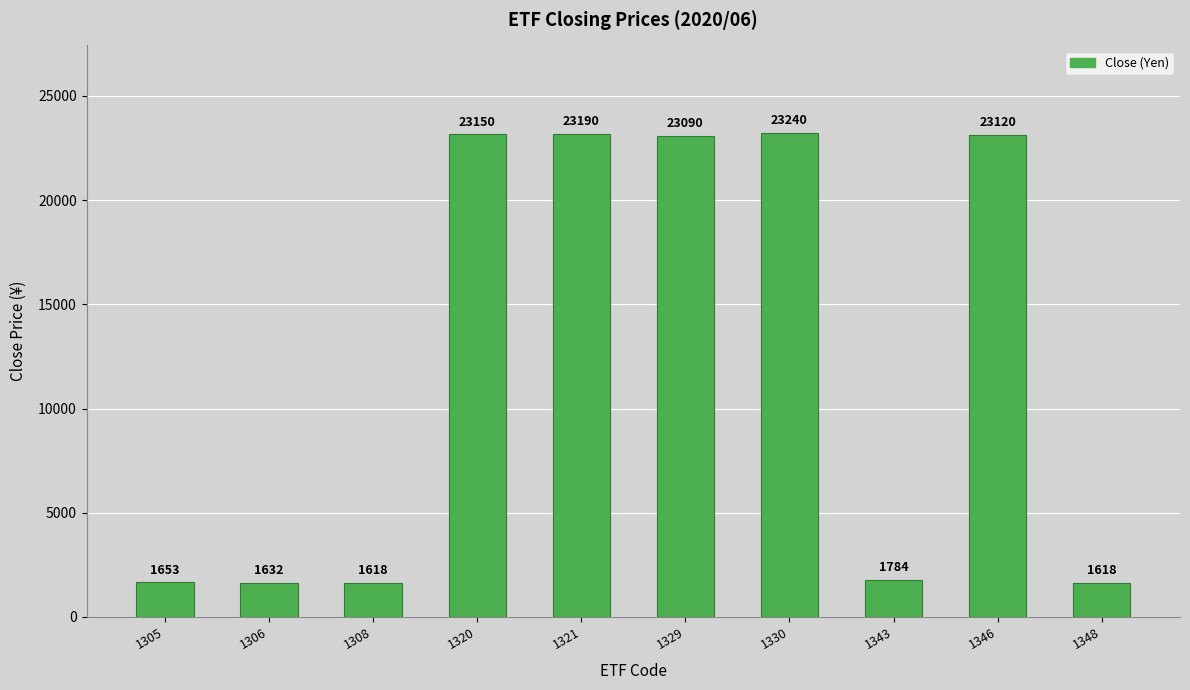

What is the maximum value shown in the chart?

23240